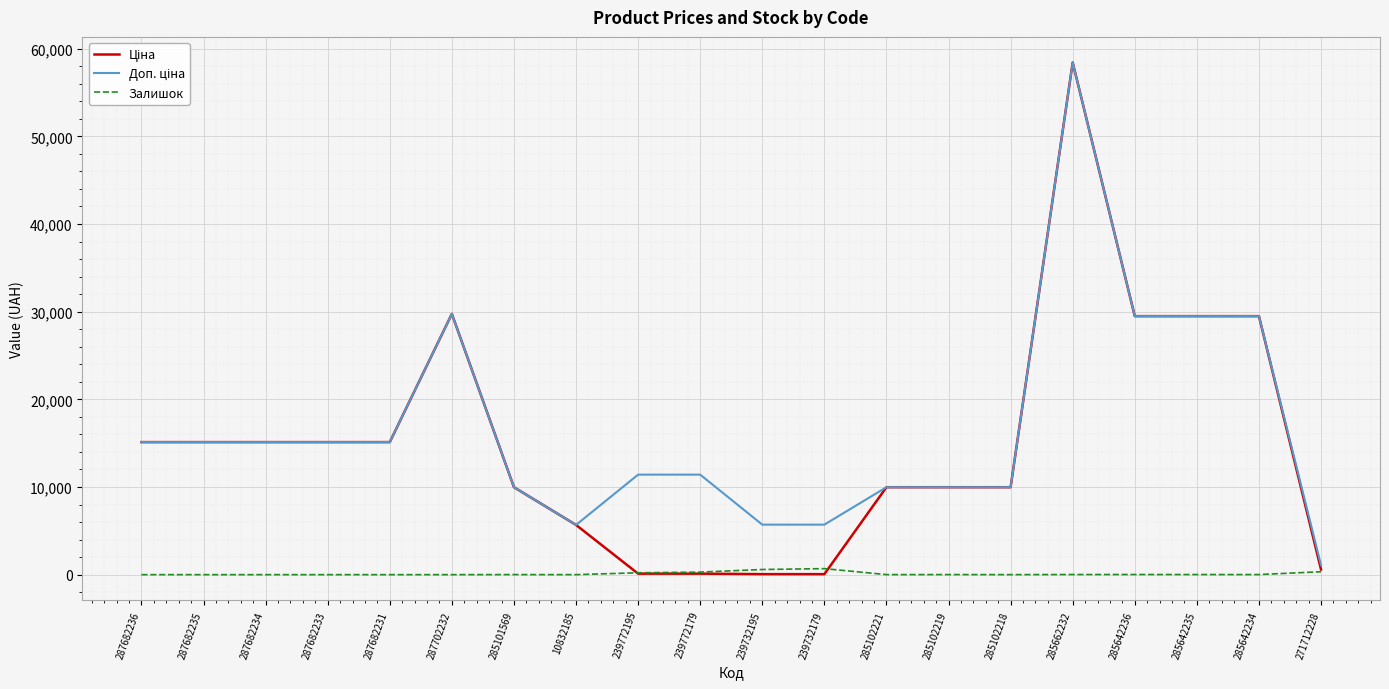

What is the total value across all series at 287682231?

30240.0